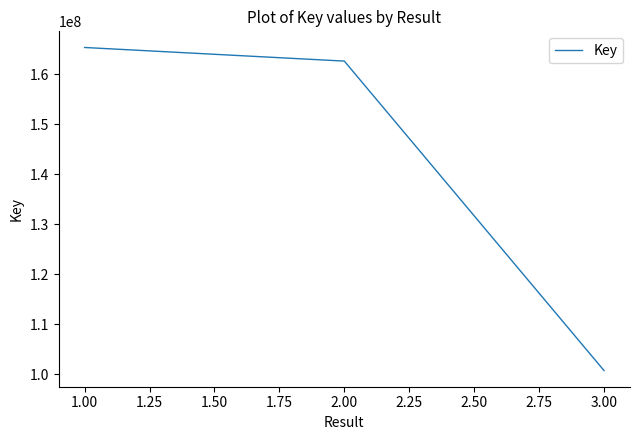

Reading left to right, transcribe all the data shown in this chart.

165343005	162619914	100711358